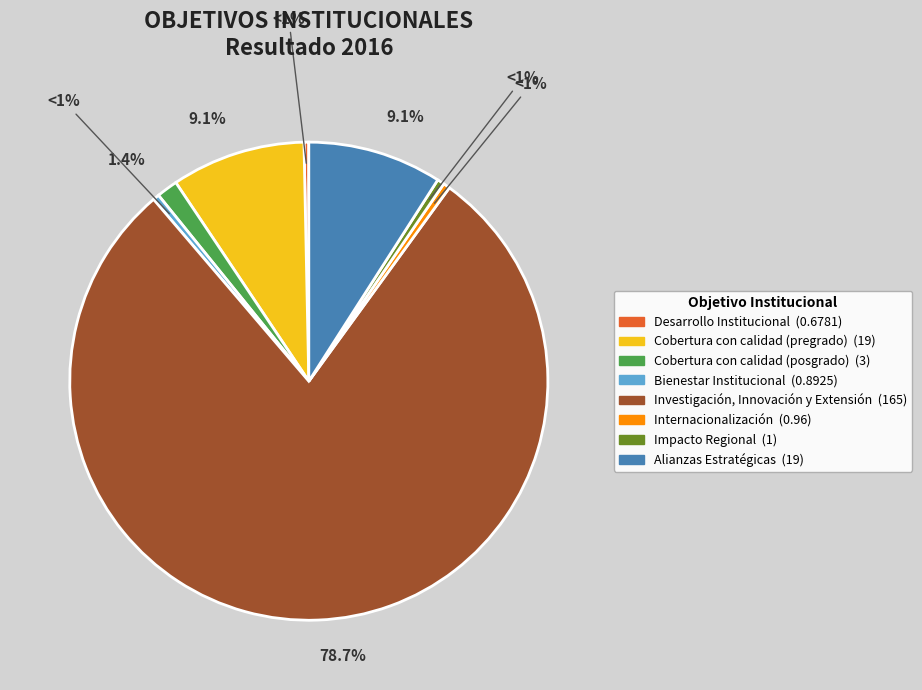

What portion of the pie excludes Investigación, Innovación y Extensión?

21.3%